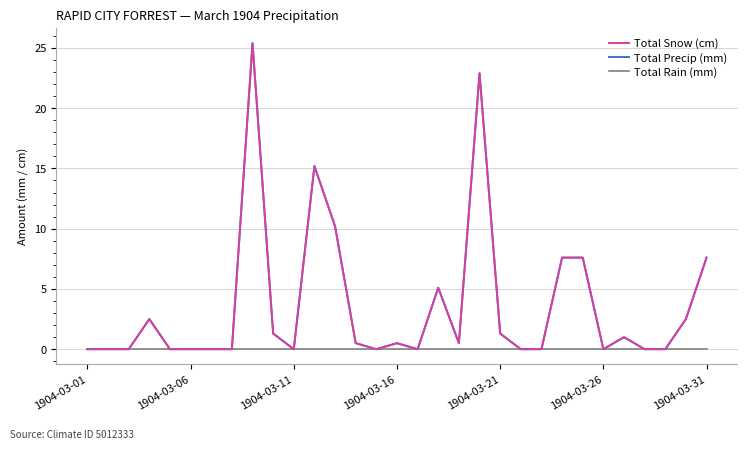

True or false: Total Snow (cm) and Total Precip (mm) intersect in this chart.

False